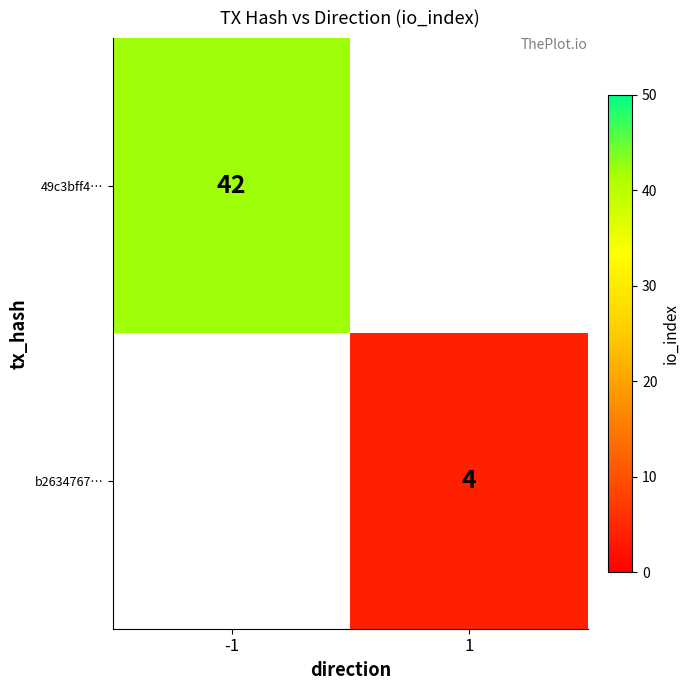

True or false: 49c3bff4… has a value of 25 at -1.

False